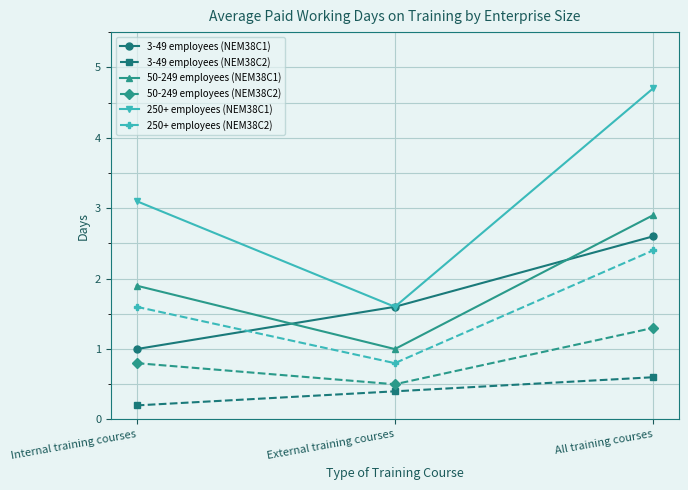

What is the approximate value of 3-49 employees (NEM38C1) at External training courses?

1.6